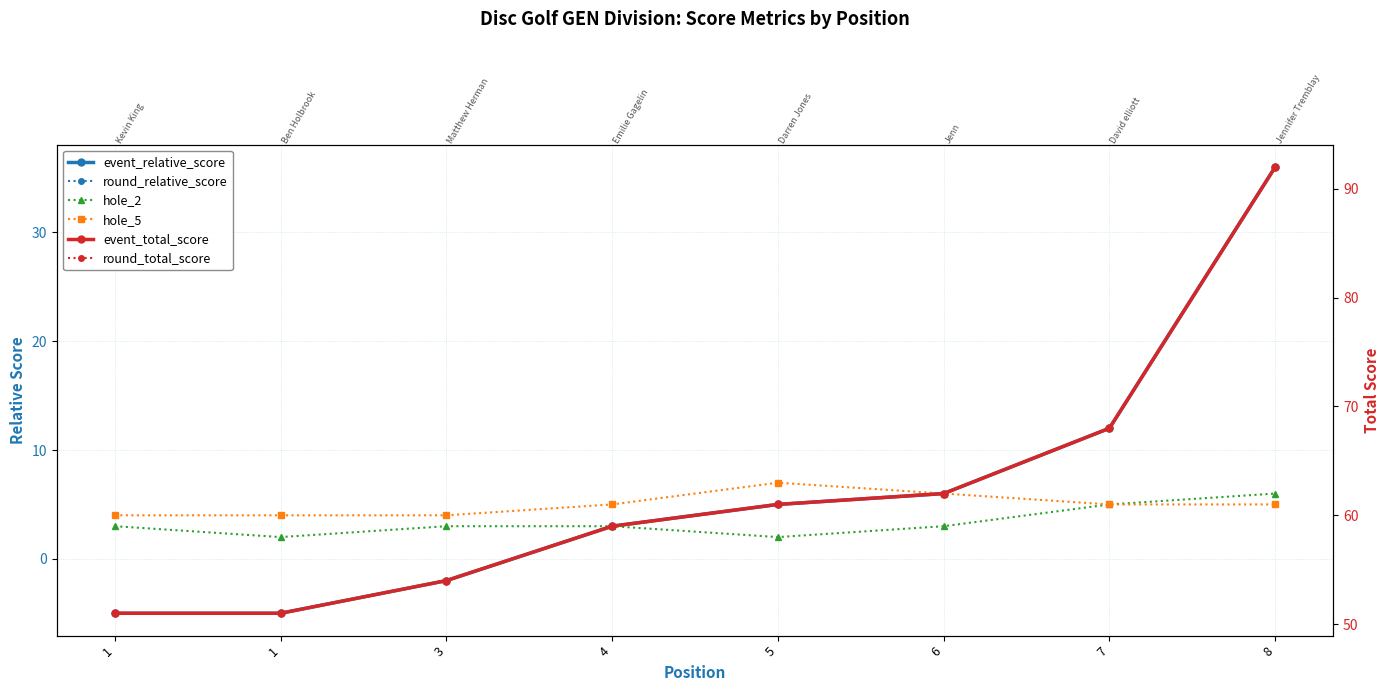

Rank the series by their maximum value, from lowest to highest.

hole_2, hole_5, event_relative_score, round_relative_score, event_total_score, round_total_score